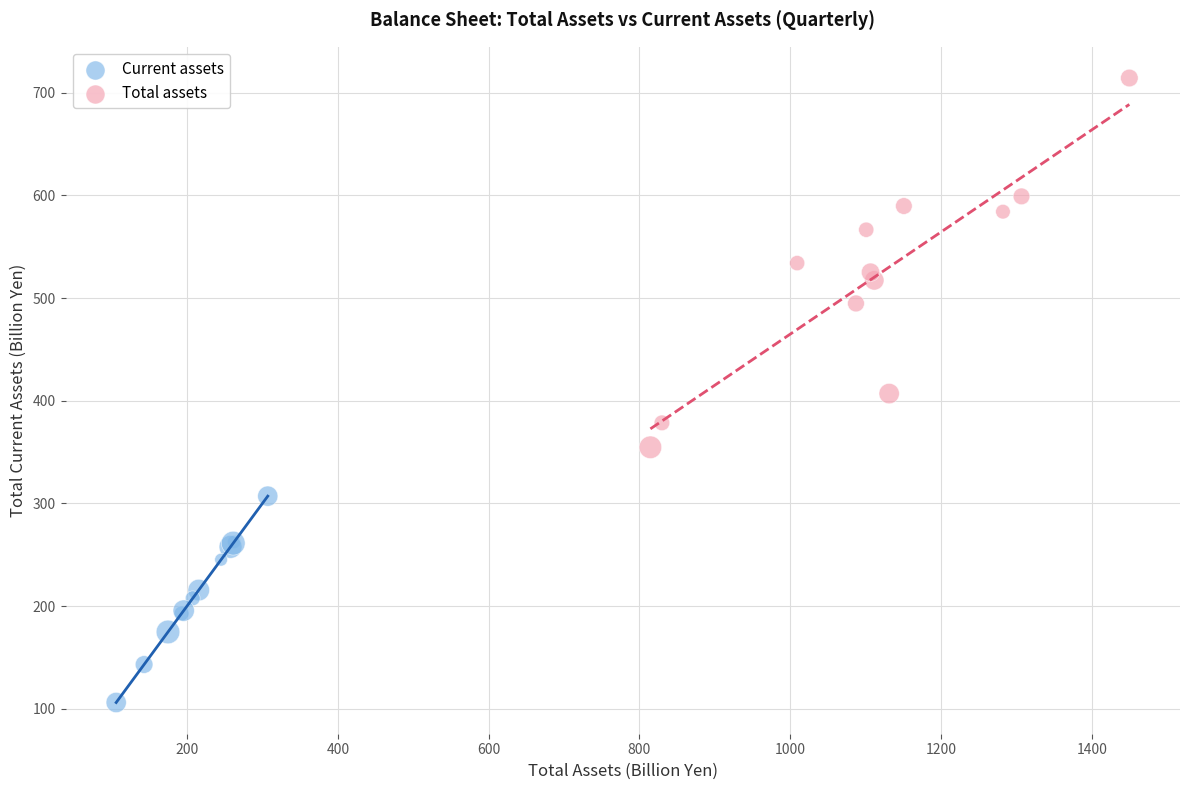

Which series reaches the maximum Y coordinate?

Total assets